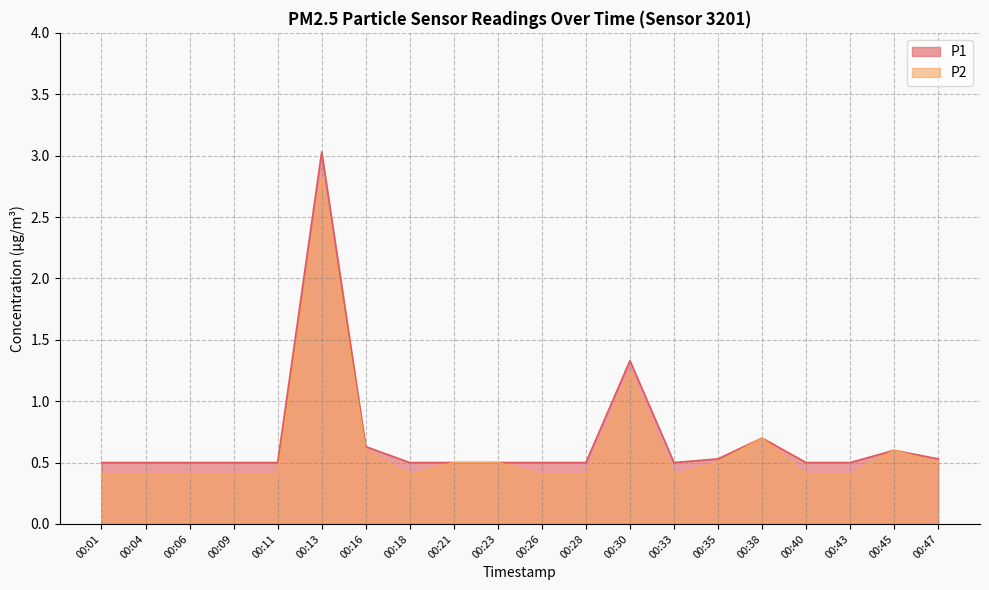

At which category does the chart reach its minimum across all series?

00:01